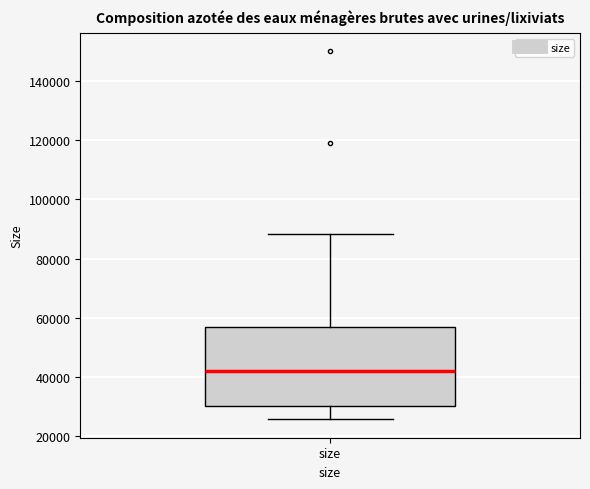

Transcribe this box plot: give where the median line is, the range the box spans, and where the two whiskers end, as read against the y-axis. The values are not printed on the chart, so give them approximately, as read against the axis.

median 42000, box 30000 to 58000, whiskers 26000 to 88000